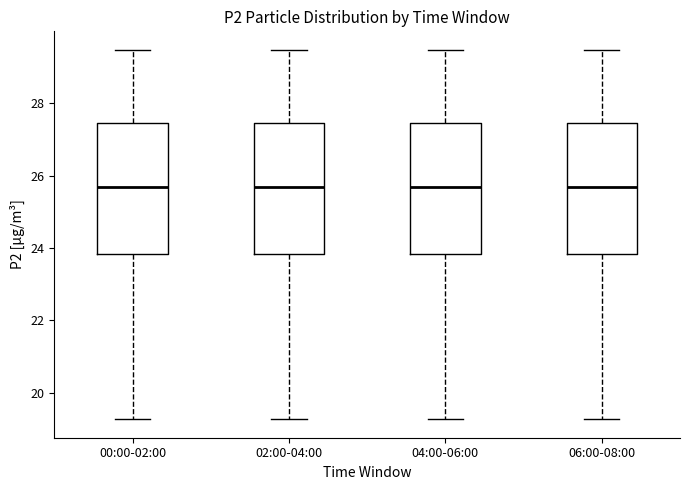

Where does the median line of the box for 00:00-02:00 sit on the y-axis? The values are not printed on the chart, so give them approximately, as read against the axis.

25.6